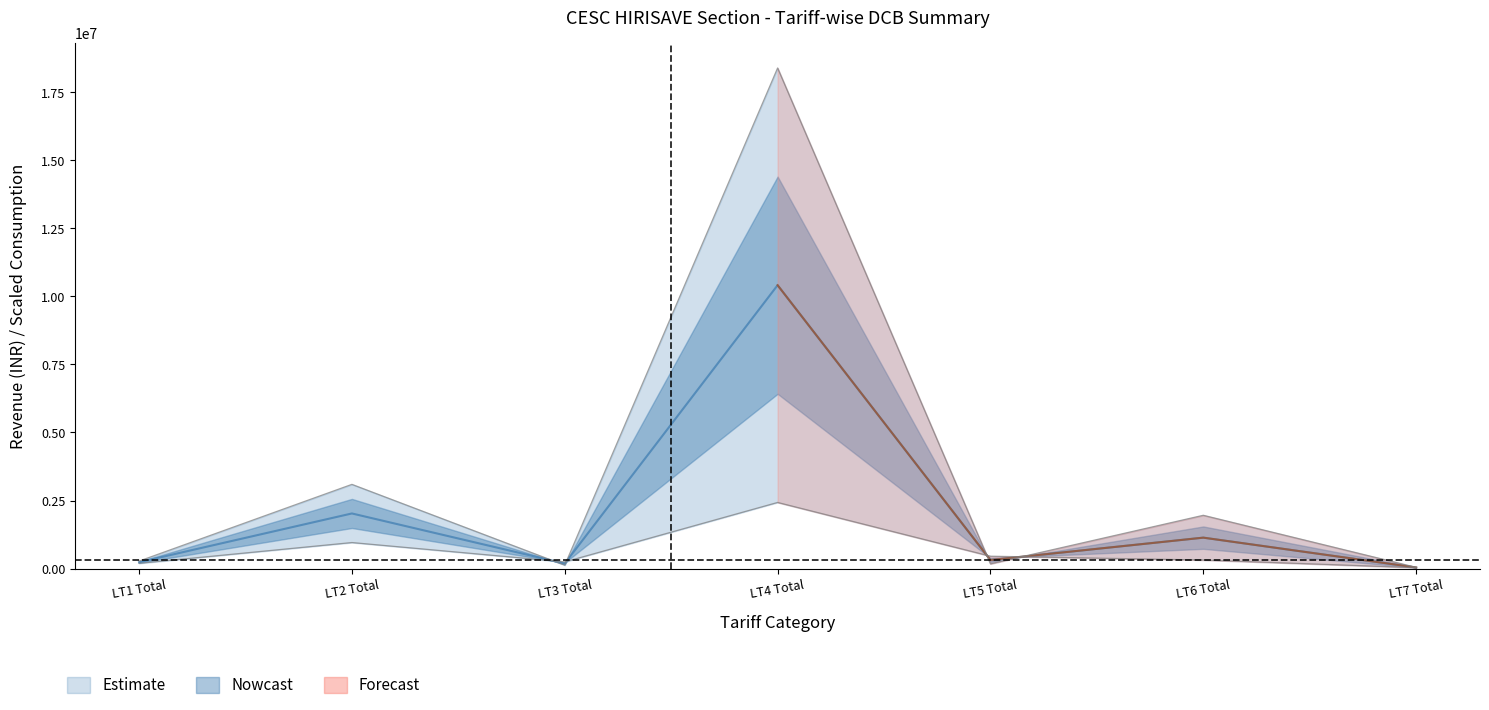

At which label is Net Consumption closest to 5224658?

LT2 Total